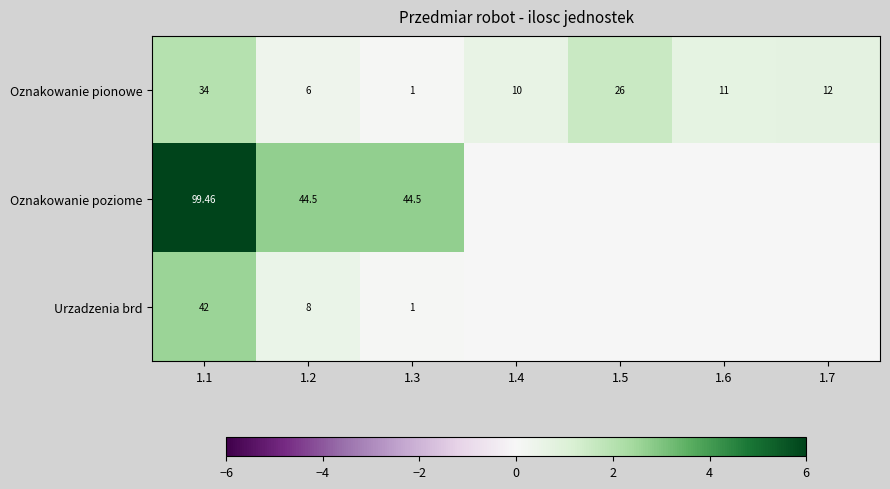

What is the spread (max minus min) of values at 1.2?

38.5